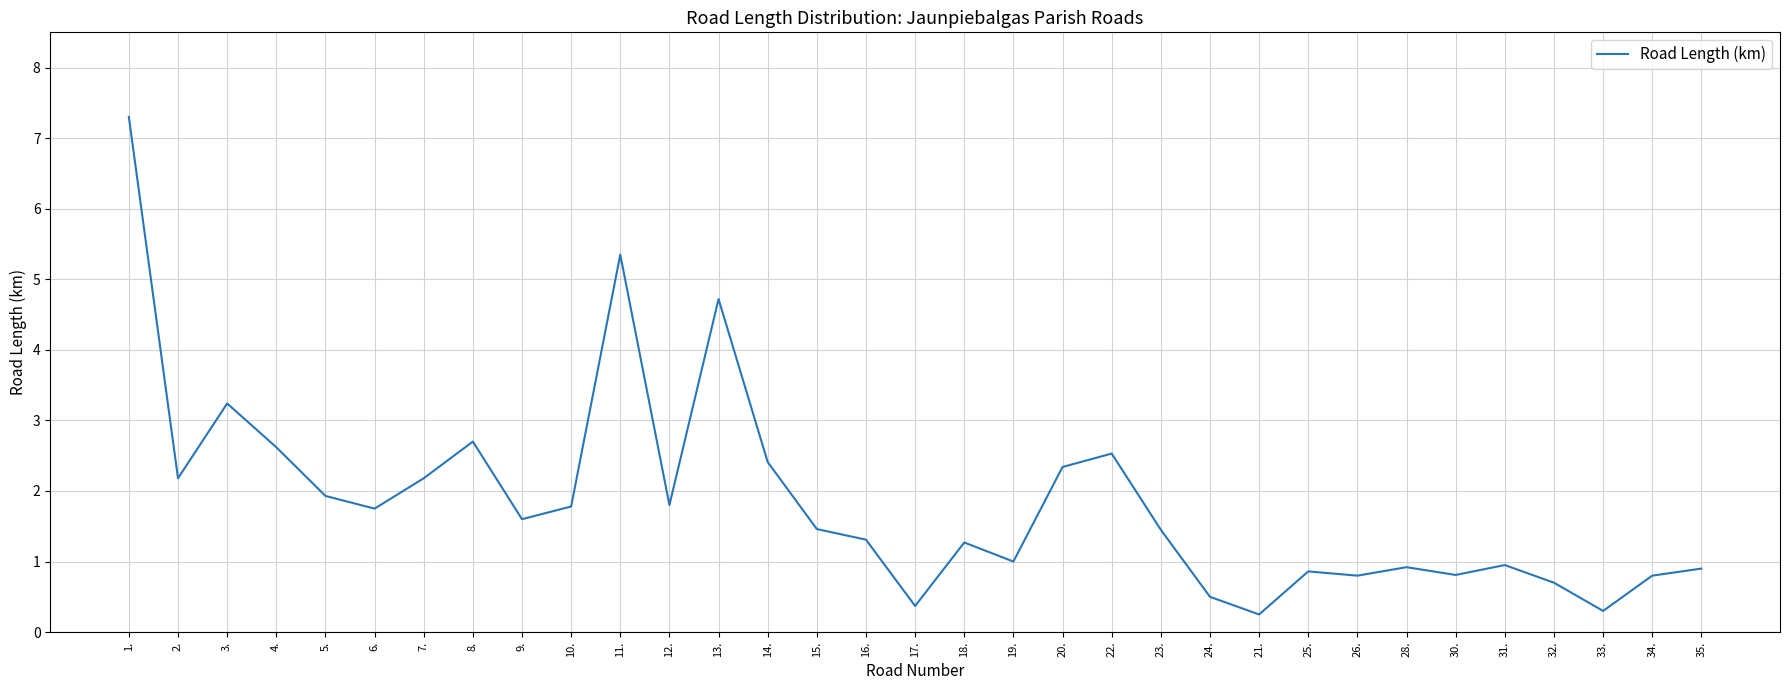

Where is the first local minimum?

2.